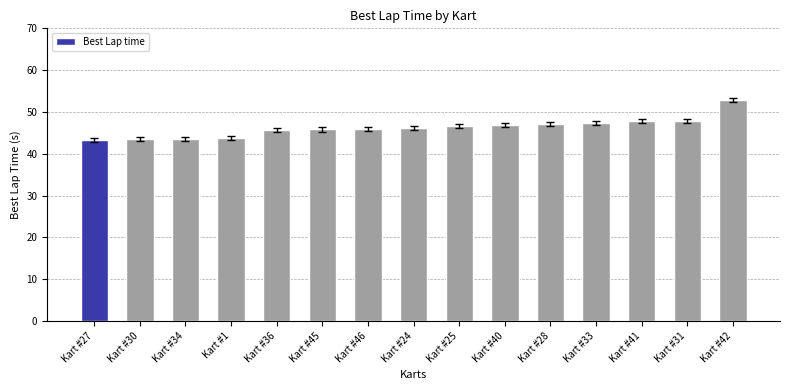

What is the change in value from Kart #33 to Kart #42?

+5.6